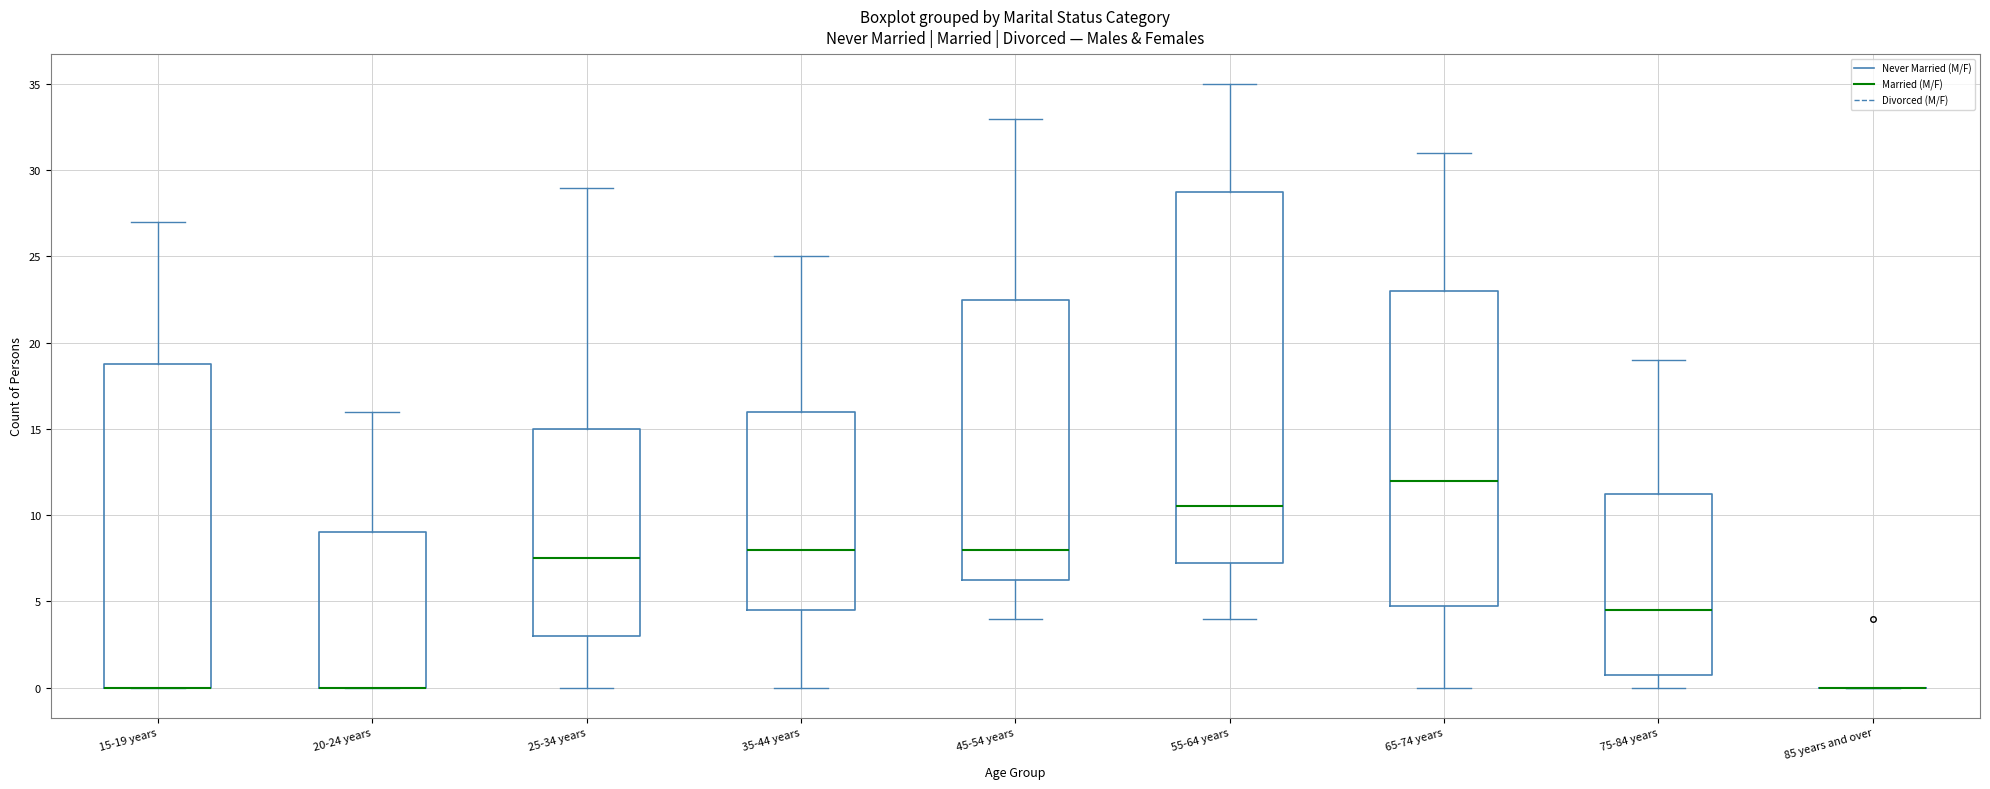

Reading left to right, read every box against the y-axis: the position of its median line, the range the box covers, and the ends of its whiskers. The values are not printed on the chart, so give them approximately, as read against the axis.

15-19 years: median 0.0 (drawn on the box's lower edge), box 0.0 to 19.0, whiskers 0.0 to 27.0
20-24 years: median 0.0 (drawn on the box's lower edge), box 0.0 to 9.0, whiskers 0.0 to 16.0
25-34 years: median 7.5, box 3.0 to 15.0, whiskers 0.0 to 29.0
35-44 years: median 8.0, box 4.5 to 16.0, whiskers 0.0 to 25.0
45-54 years: median 8.0, box 6.5 to 22.5, whiskers 4.0 to 33.0
55-64 years: median 10.5, box 7.5 to 29.0, whiskers 4.0 to 35.0
65-74 years: median 12.0, box 5.0 to 23.0, whiskers 0.0 to 31.0
75-84 years: median 4.5, box 1.0 to 11.5, whiskers 0.0 to 19.0
85 years and over: box collapsed to a line at 0.0, whiskers 0.0 to 0.0